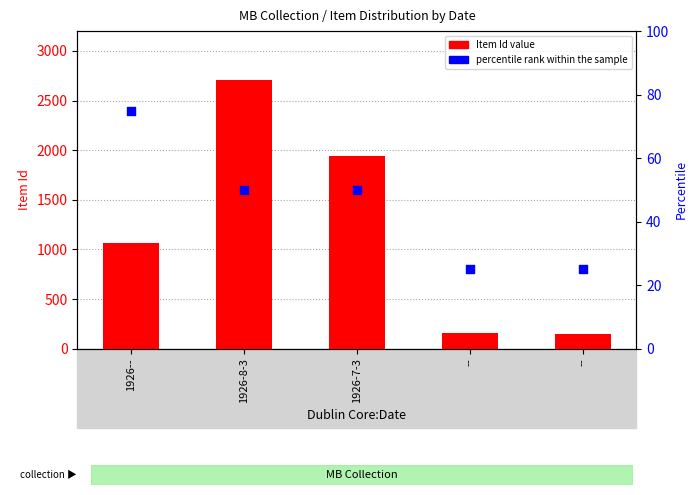

What is the total value across all series at 1926--?

1137